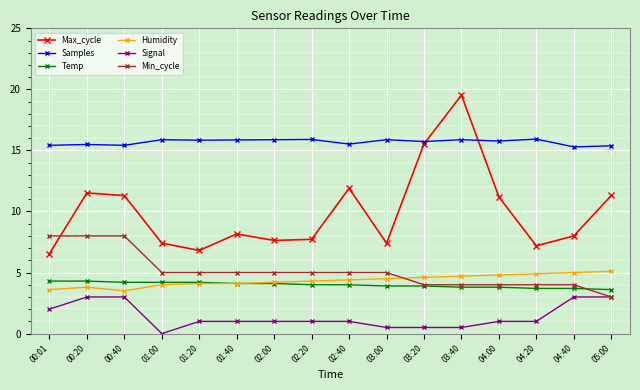

Does the chart display data point markers on the line(s)?

Yes